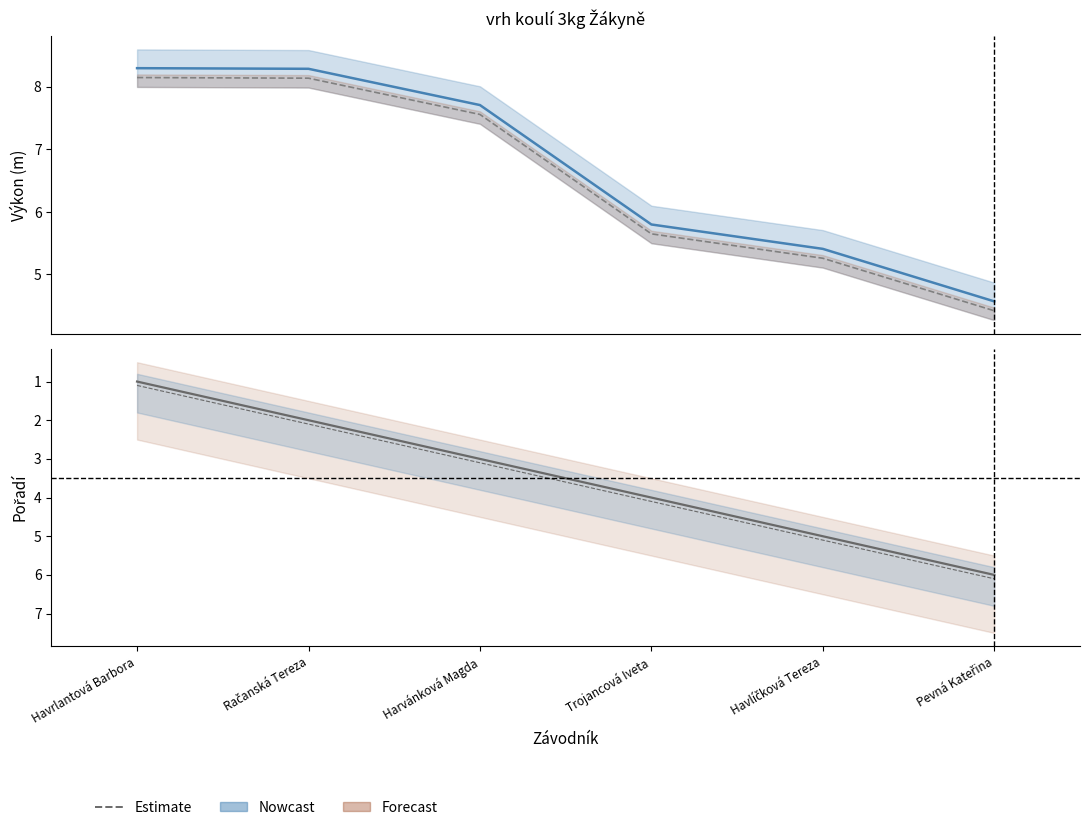

Does the chart display data point markers on the line(s)?

No